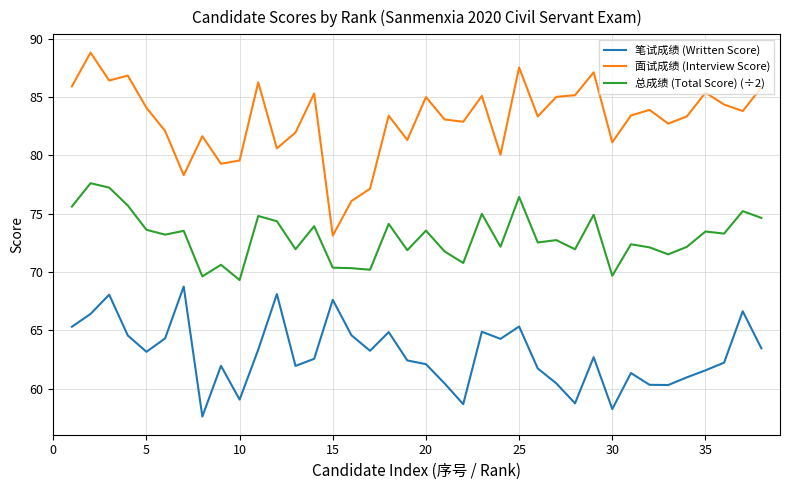

What is the minimum value shown in the chart?

57.6